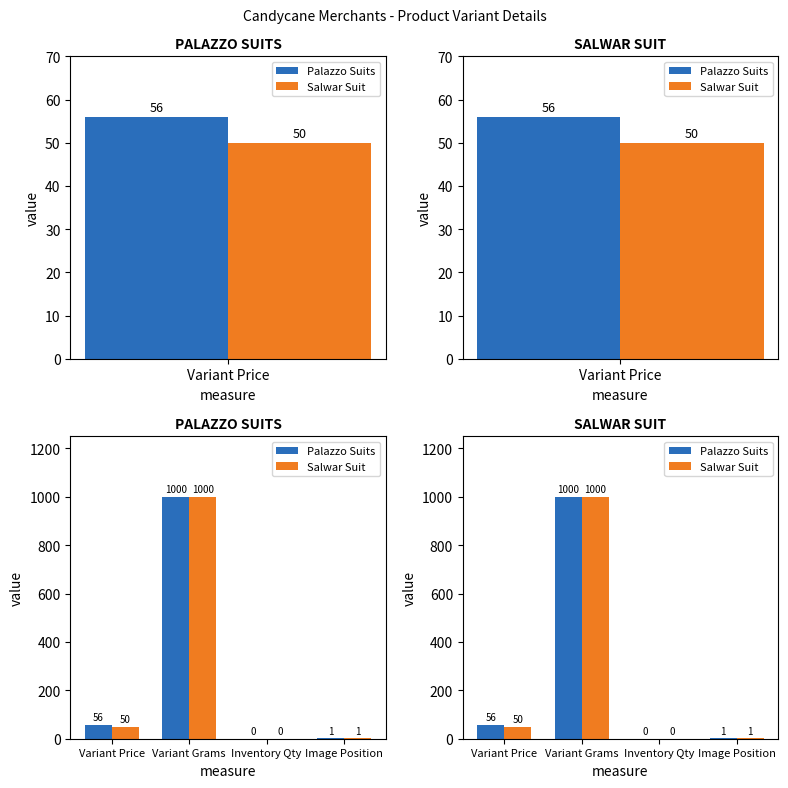

What is the label of the 4th bar from the right?

Variant Price